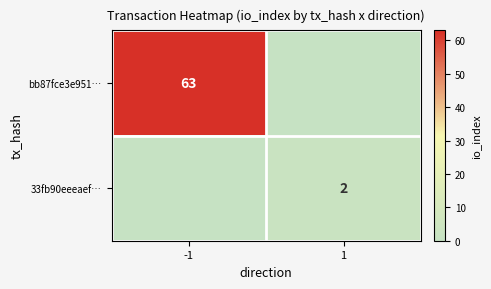

True or false: bb87fce3e951… has a value of 63 at -1.

True